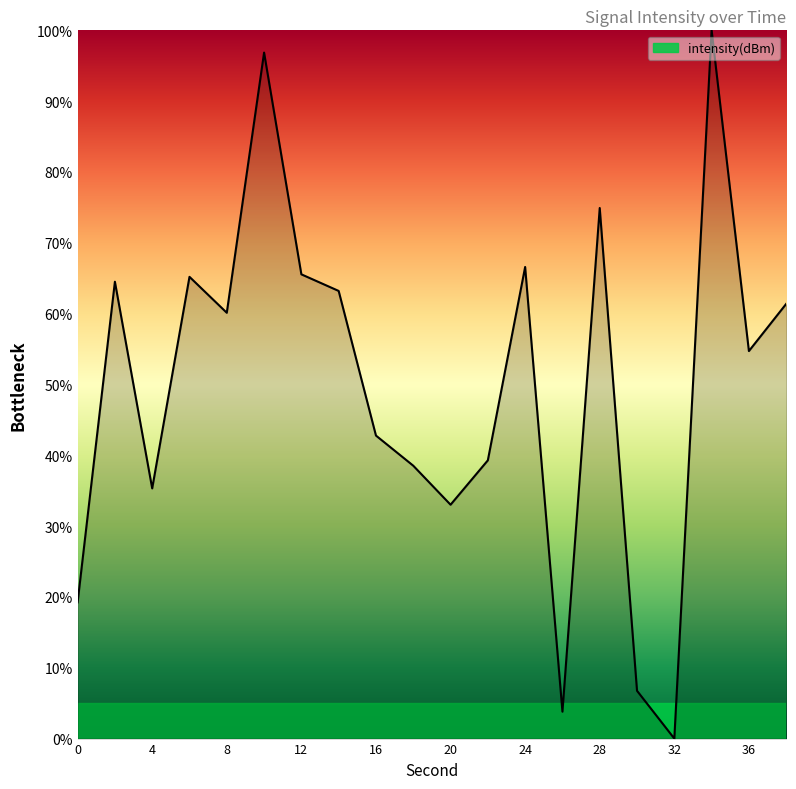

What is the difference between the maximum and minimum values?

100.0